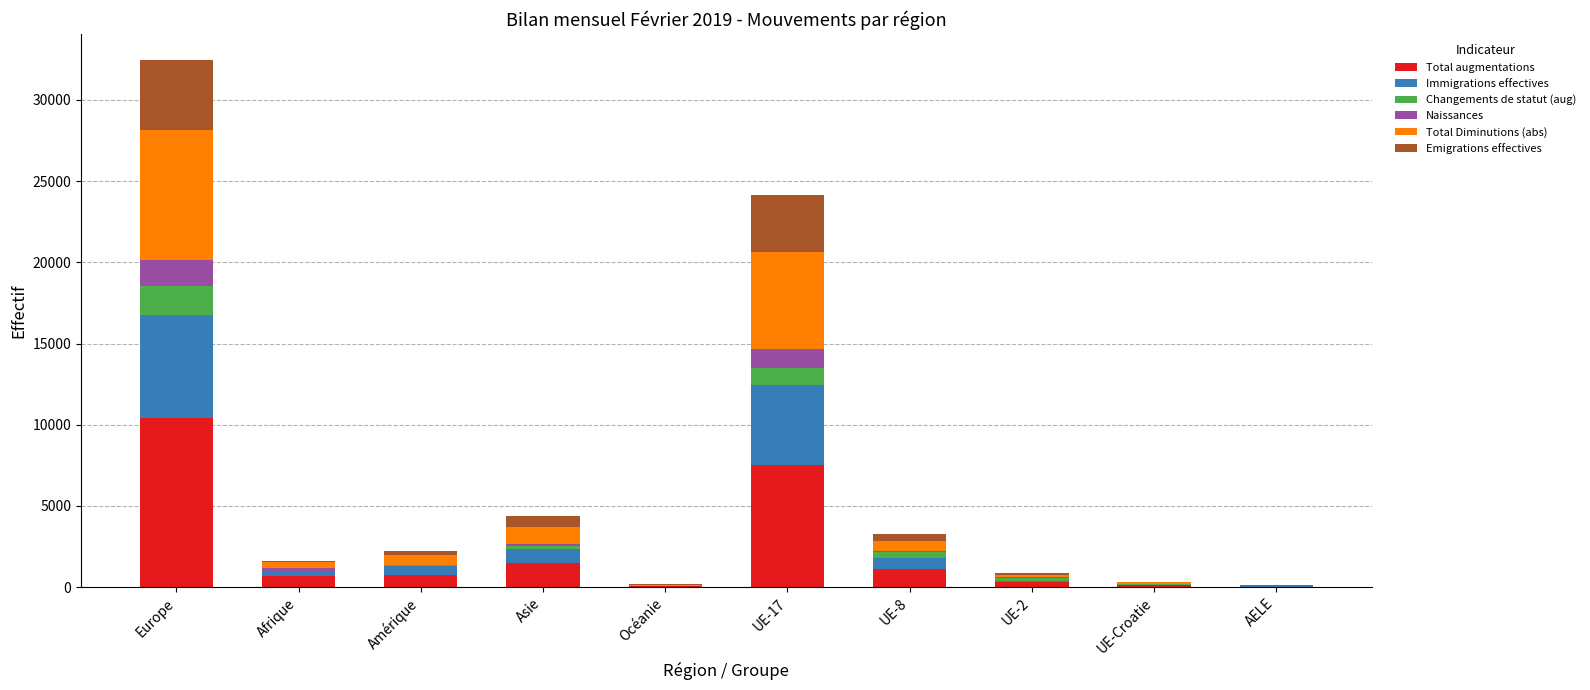

Are the bars grouped side by side (vs. stacked)?

No